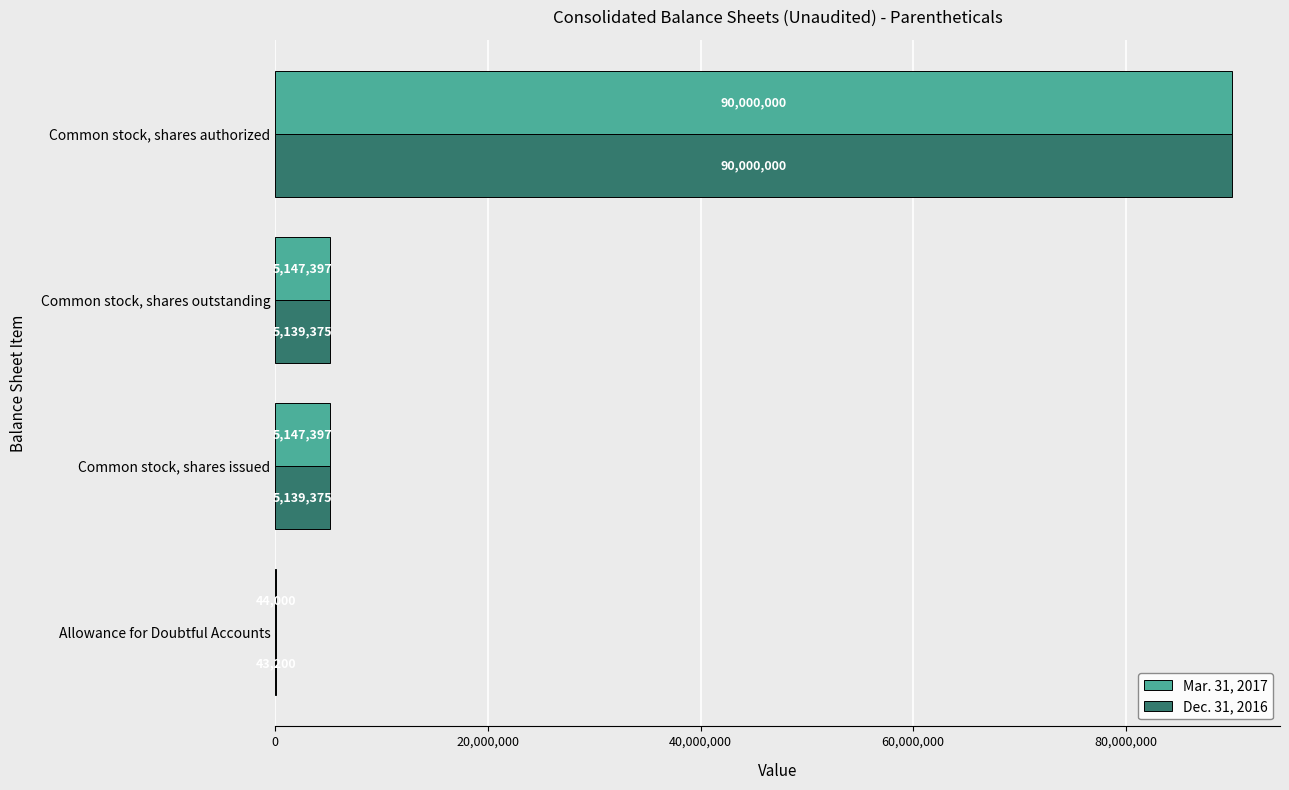

Which series has the largest total across all categories?

Mar. 31, 2017